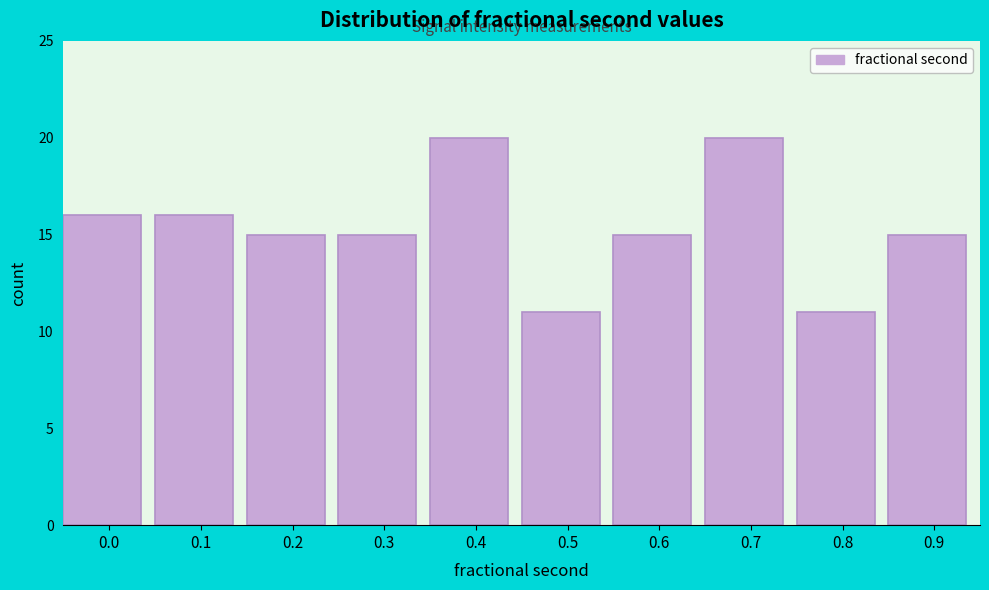

Reading right to left, extract all data points from this chart.

15	11	20	15	11	20	15	15	16	16